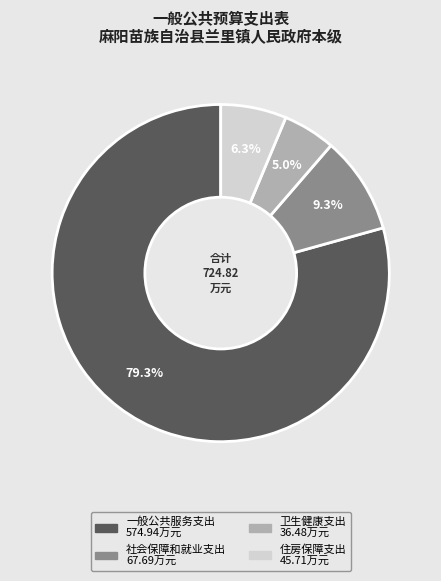

What is the ratio of the value at 卫生健康支出 to the value at 一般公共服务支出?

0.1